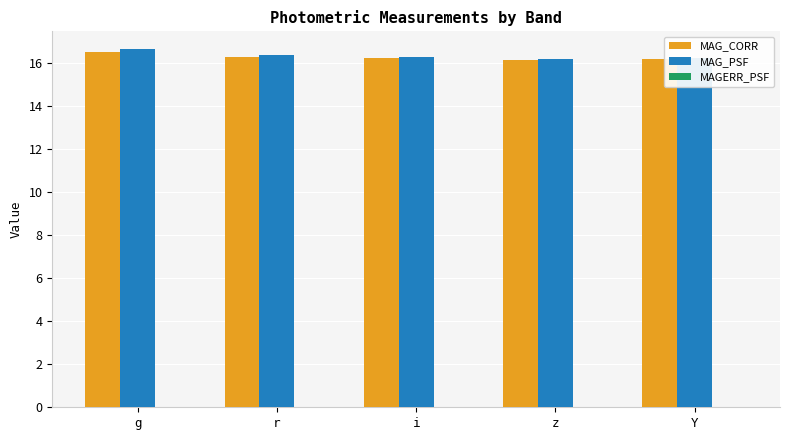

Does the chart contain stacked bars?

No